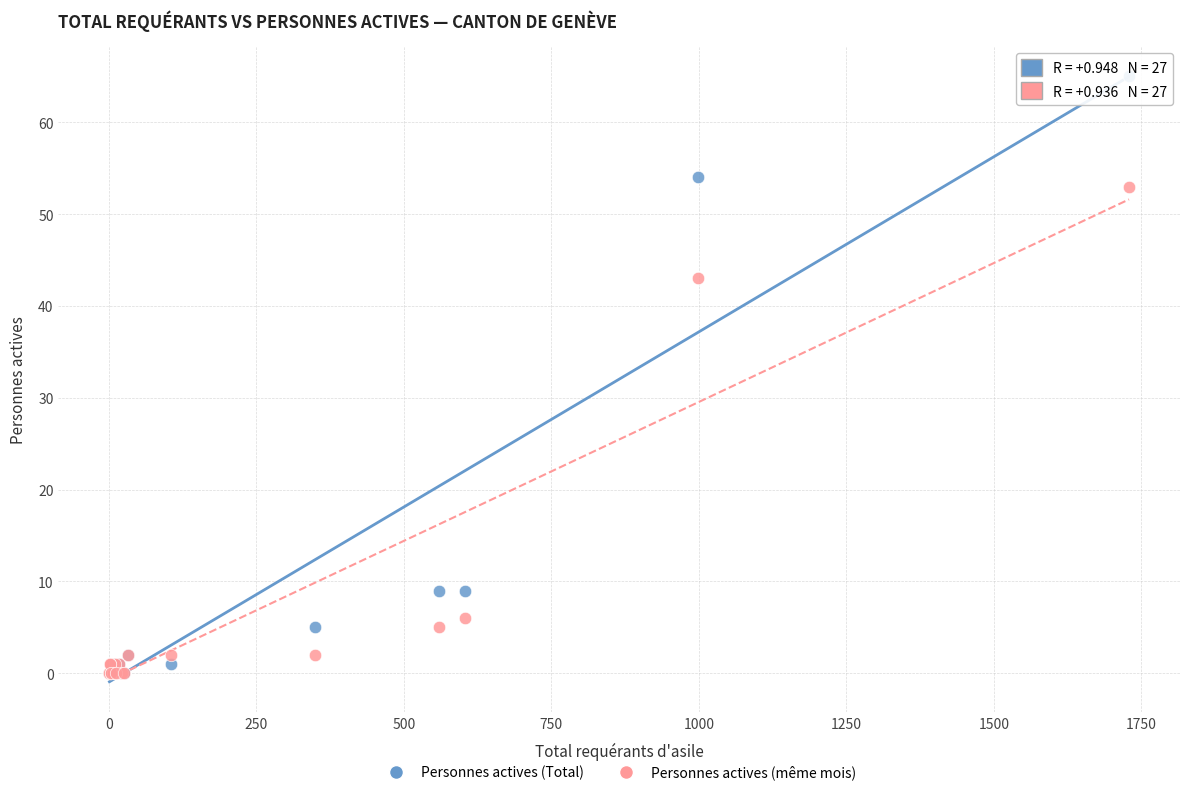

In the Personnes actives (Total) series, what Y value is closest to 32?

54